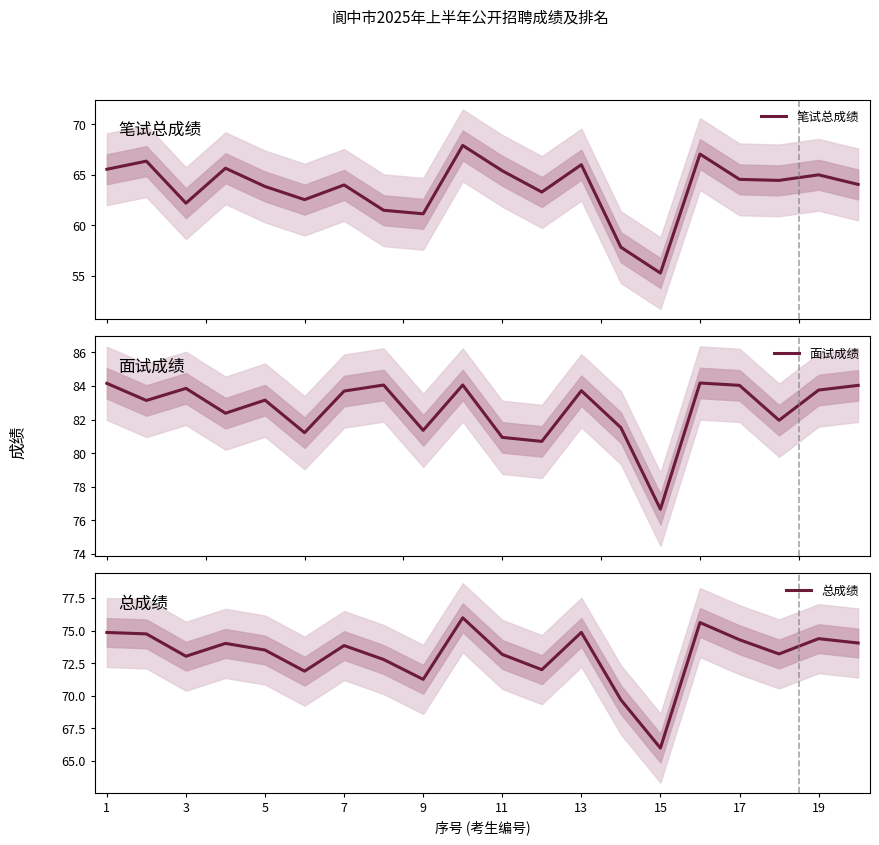

What is the minimum value for 面试成绩?

76.7